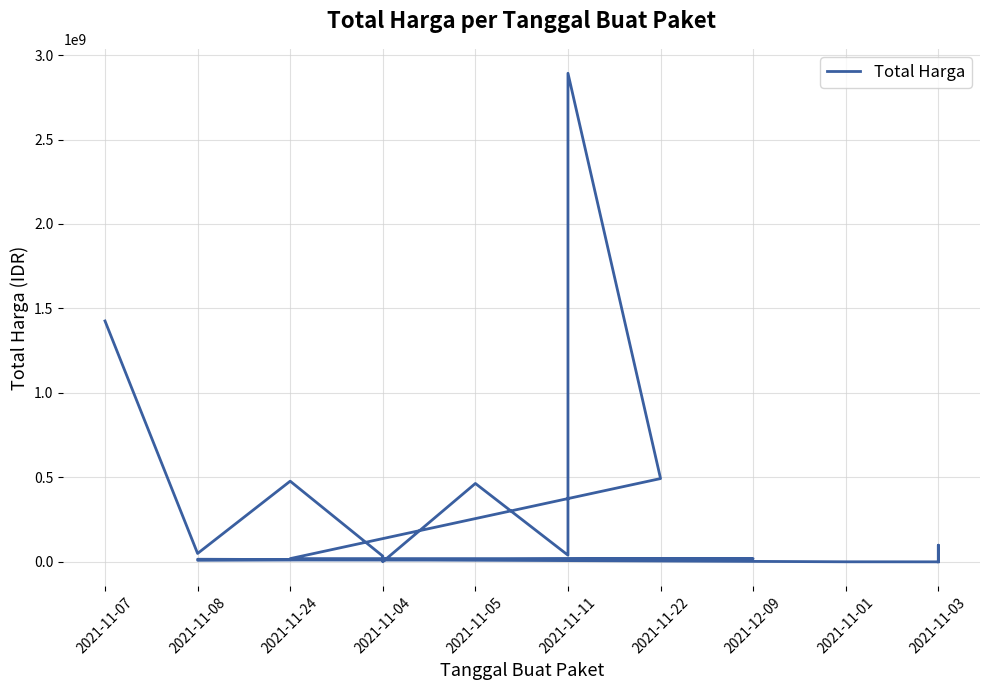

What is the sum of the values at 2021-11-22 and 2021-11-24?

512175000